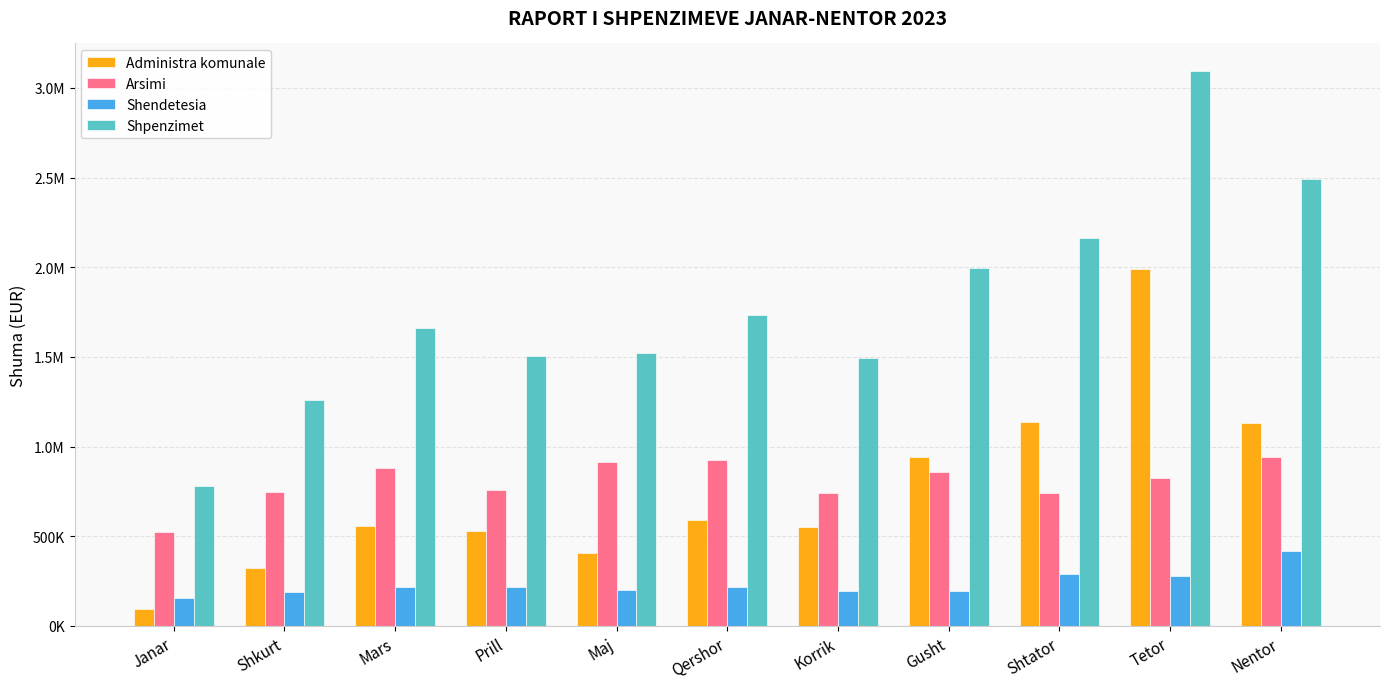

What are all the series names shown in the legend?

Administra komunale, Arsimi, Shendetesia, Shpenzimet